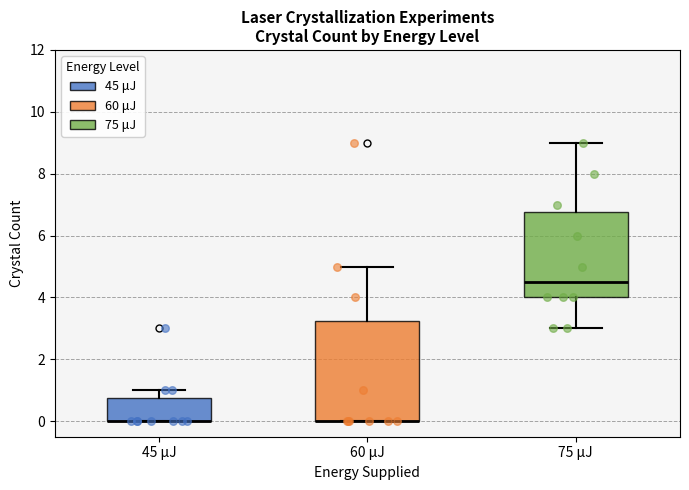

Reading left to right, read every box against the y-axis: the position of its median line, the range the box covers, and the ends of its whiskers. The values are not printed on the chart, so give them approximately, as read against the axis.

45 μJ: median 0.0 (drawn on the box's lower edge), box 0.0 to 0.8, whiskers 0.0 to 1.0
60 μJ: median 0.0 (drawn on the box's lower edge), box 0.0 to 3.2, whiskers 0.0 to 5.0
75 μJ: median 4.6, box 4.0 to 6.8, whiskers 3.0 to 9.0